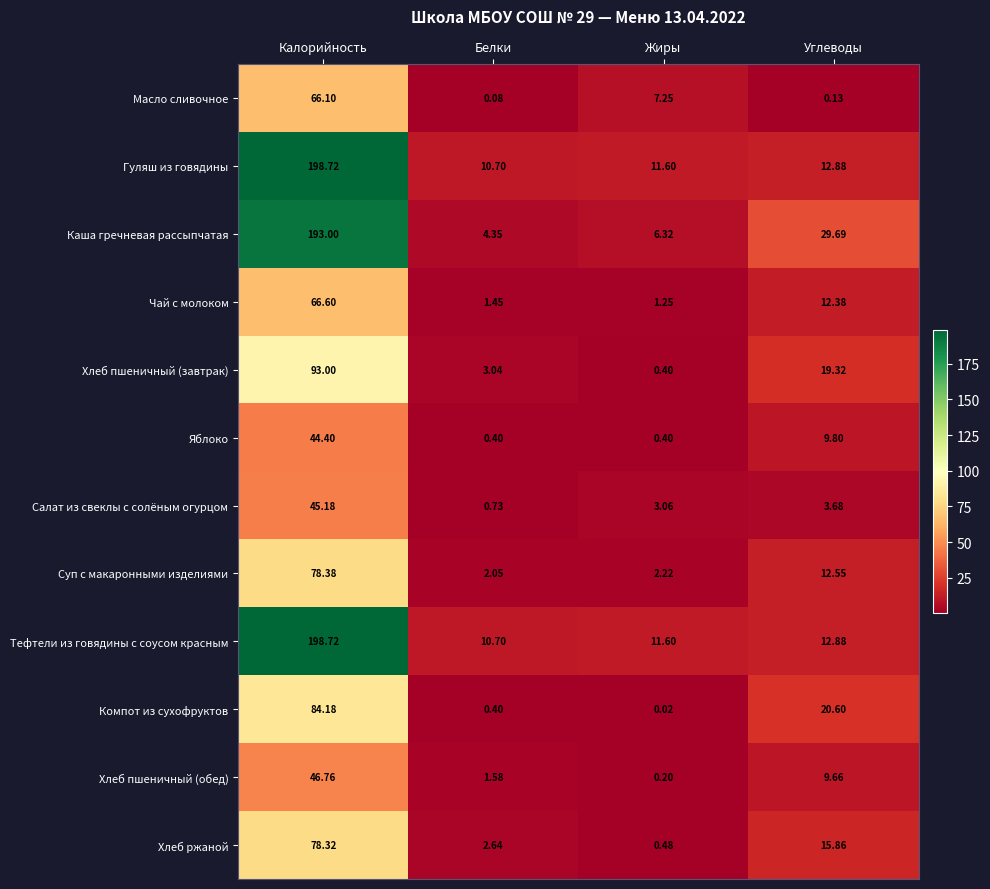

Which series has the widest spread of values?

Каша гречневая рассыпчатая